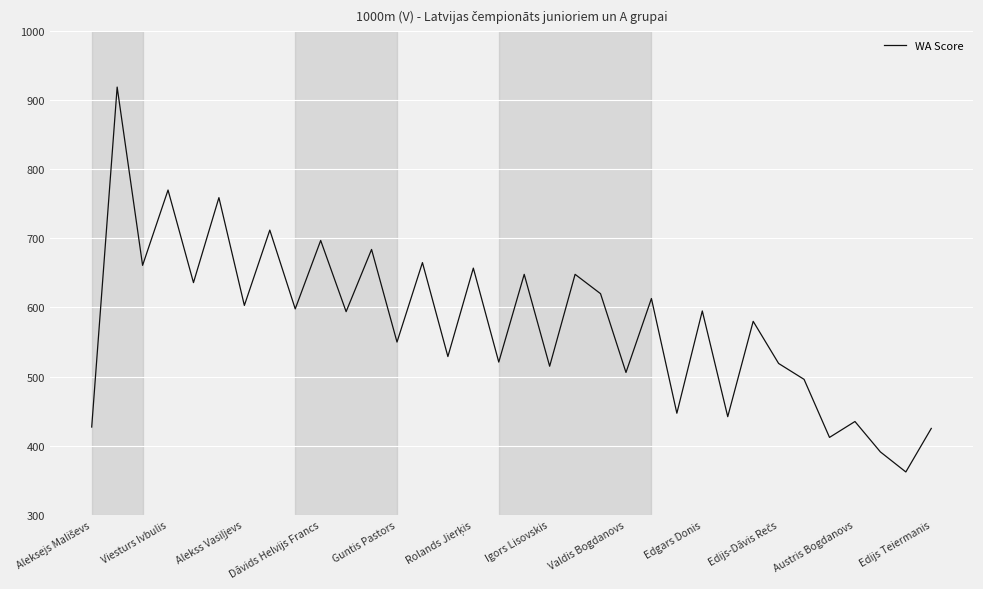

What is the difference between the maximum and minimum values?

557